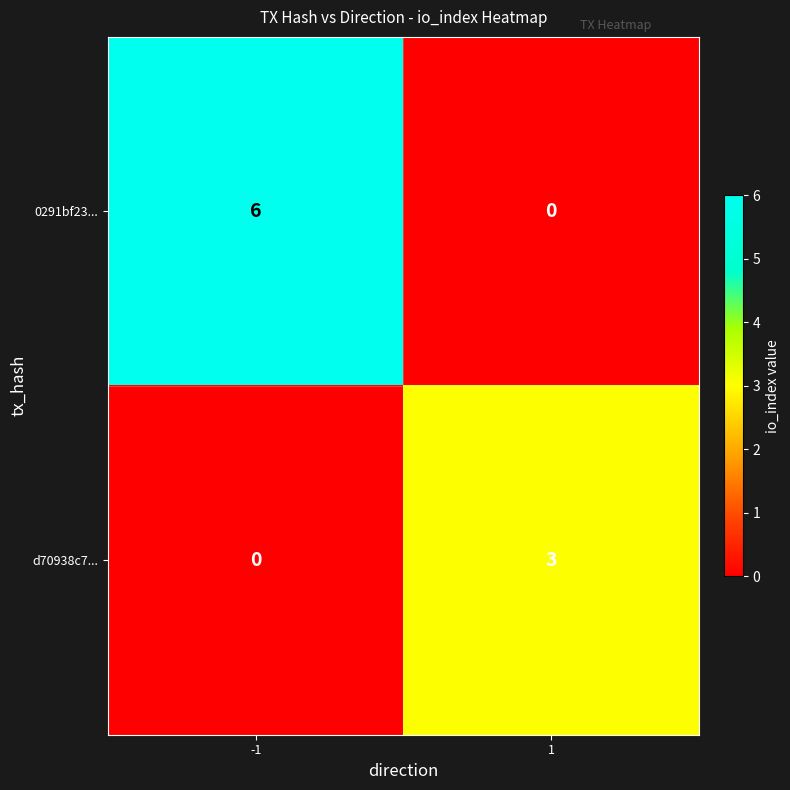

At -1, list the series in order from largest to smallest.

0291bf23..., d70938c7...